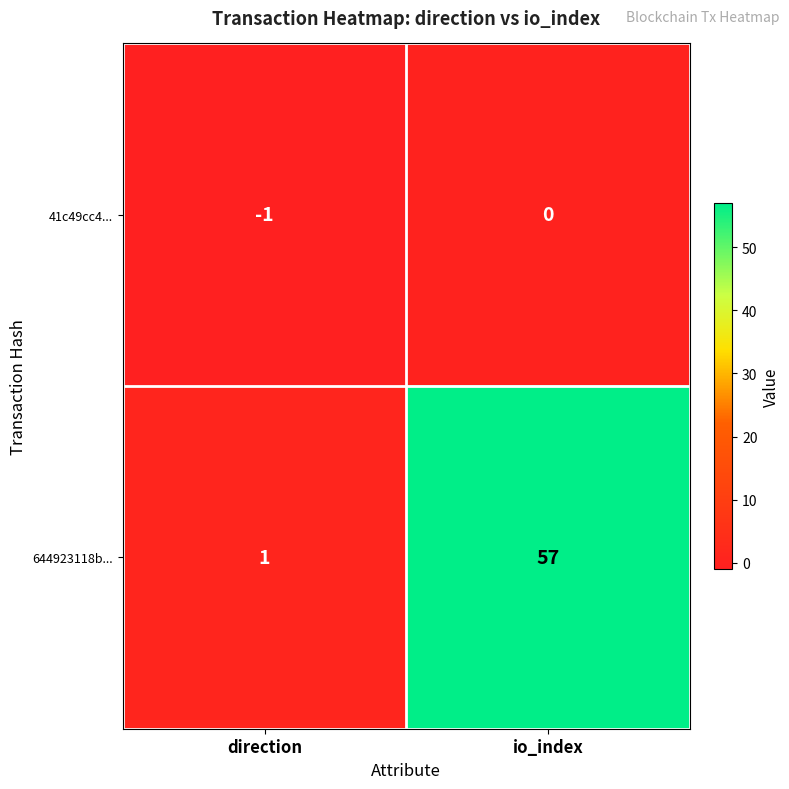

Is it true that 644923118b... equals 77 at io_index?

False